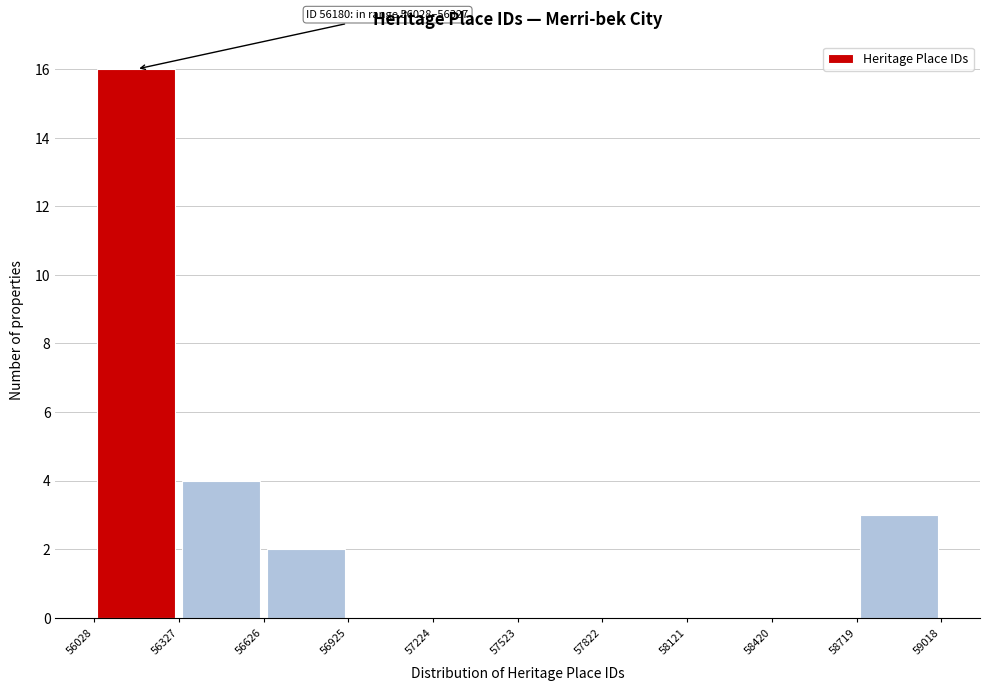

Which range on the x-axis has the tallest bar?

56028 to 56327